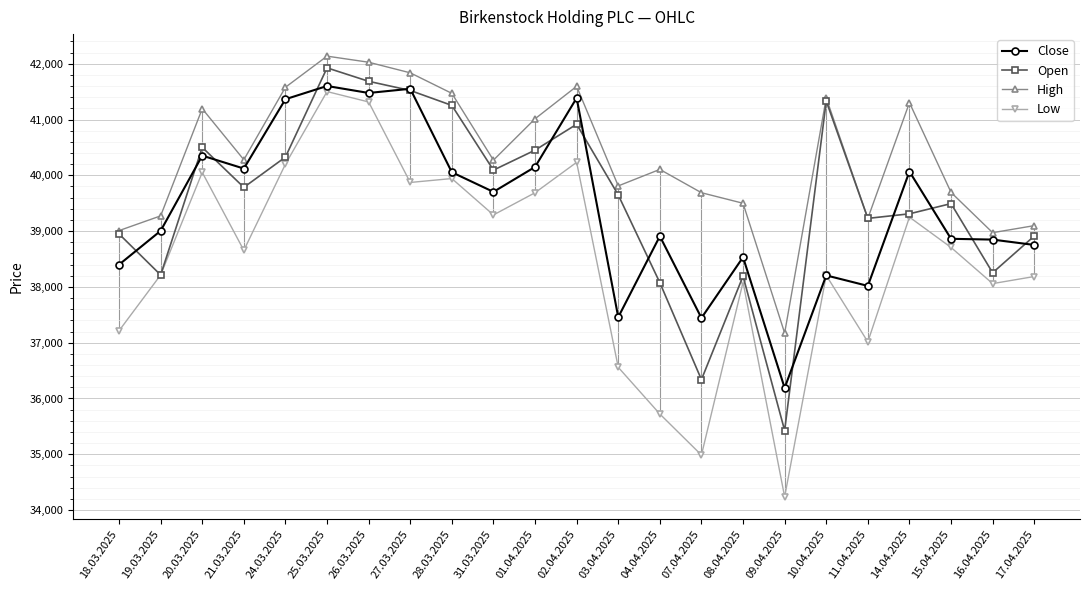

What are all the series names shown in the legend?

Close, Open, High, Low